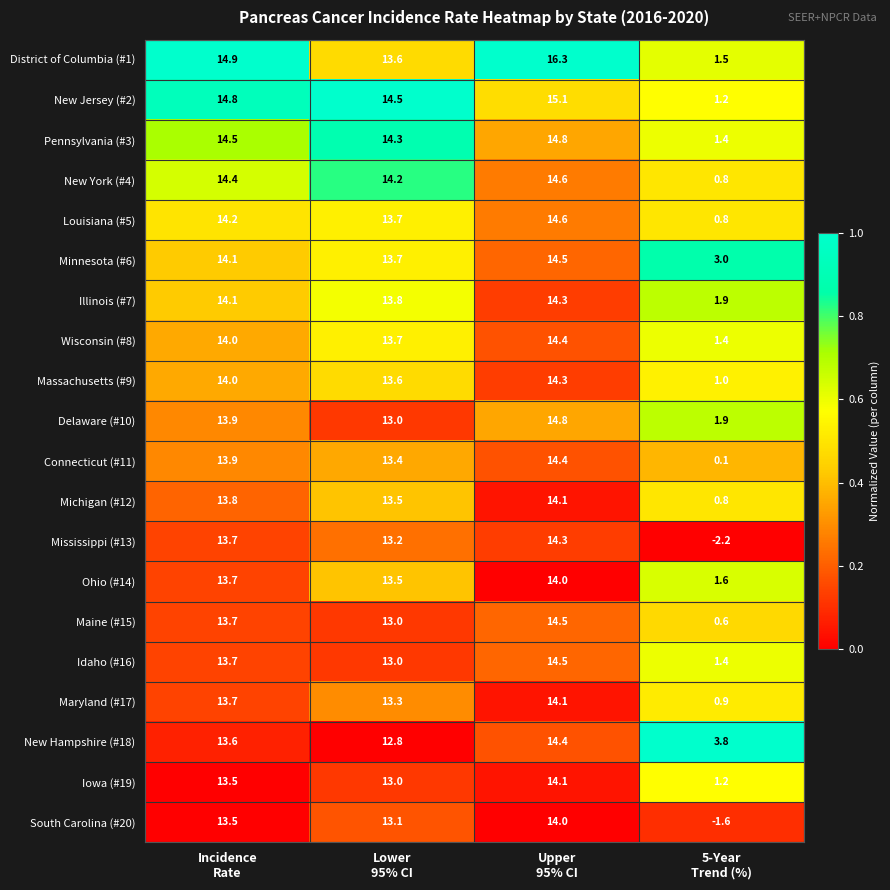

What is the difference between the maximum and minimum values in the Maine (#15) series?

13.9